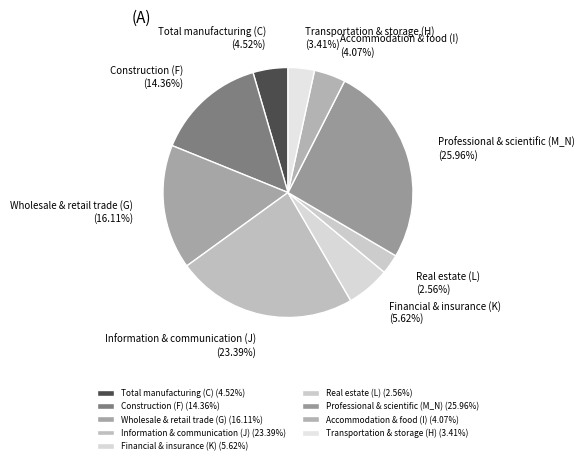

Is it true that Total manufacturing (C) is 5% of the pie?

True